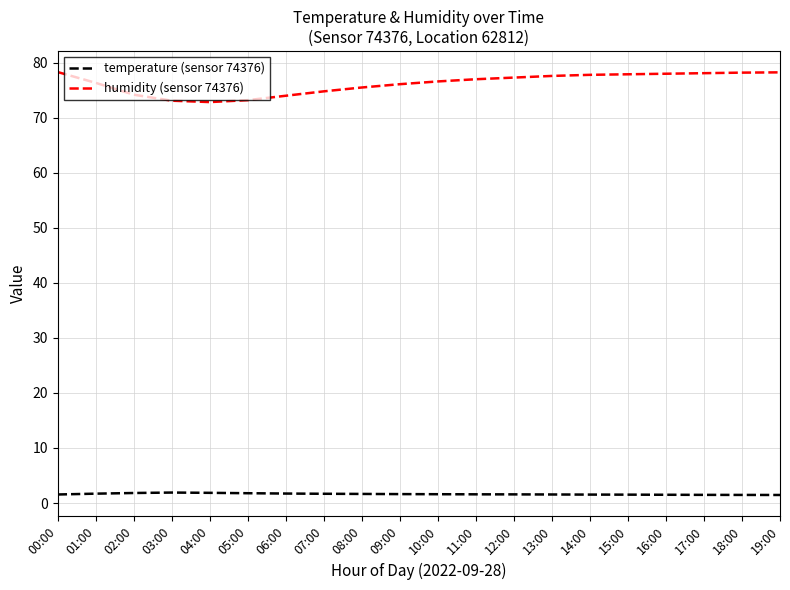

Which series has the largest range (max minus min)?

humidity (sensor 74376)